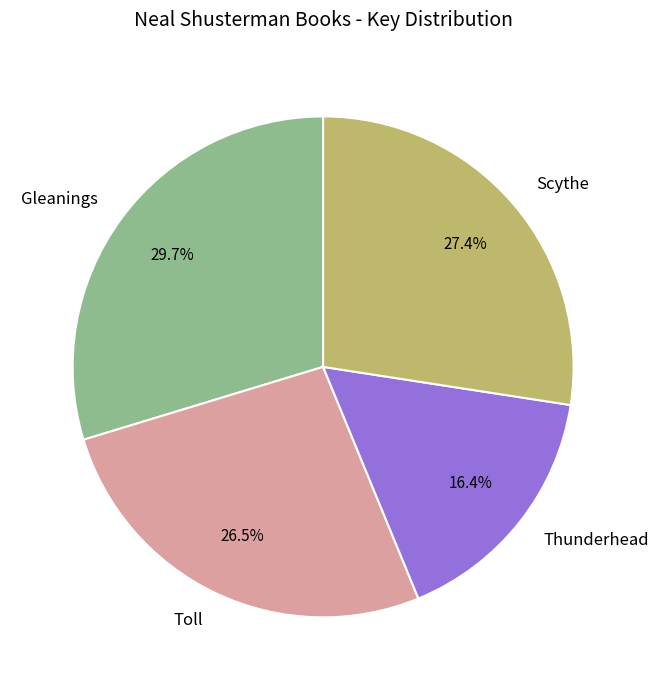

Is there a majority slice in this chart?

No